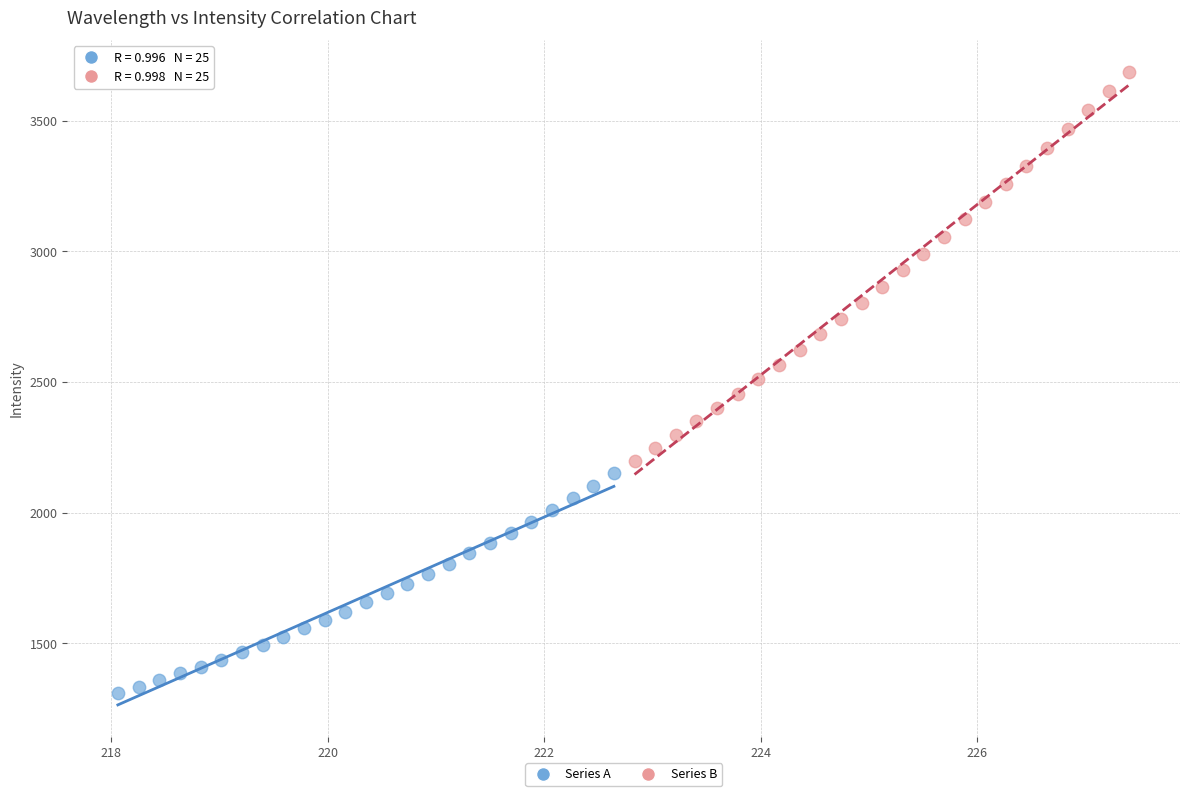

Which series contains the highest Y value?

Series B